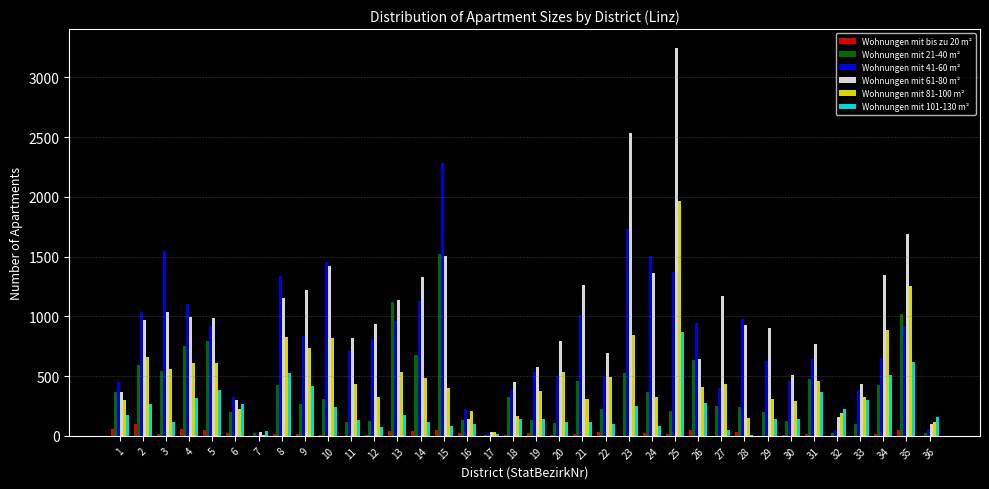

Which series has the largest total across all categories?

Wohnungen mit 61-80 m²